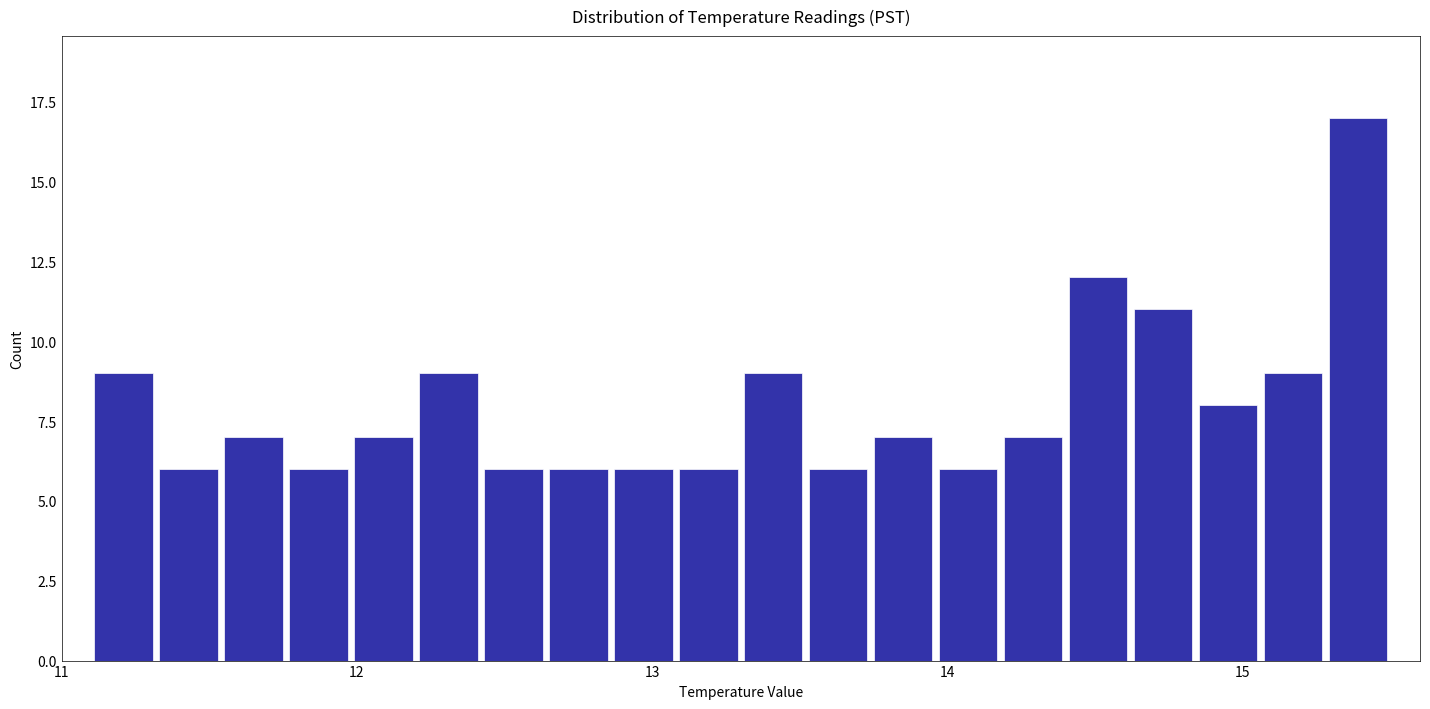

Around what value on the x-axis is the tallest bar? Give the approximate position of its centre, as read against the axis.

15.4